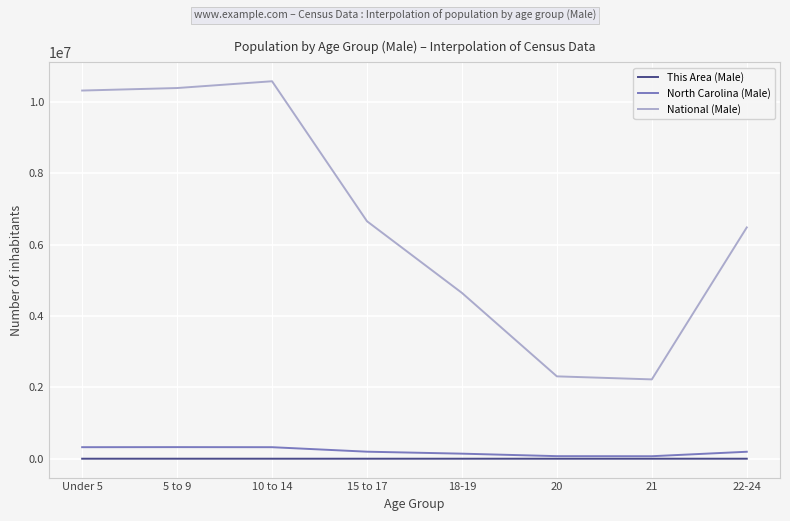

True or false: North Carolina (Male) and National (Male) cross at least once.

False